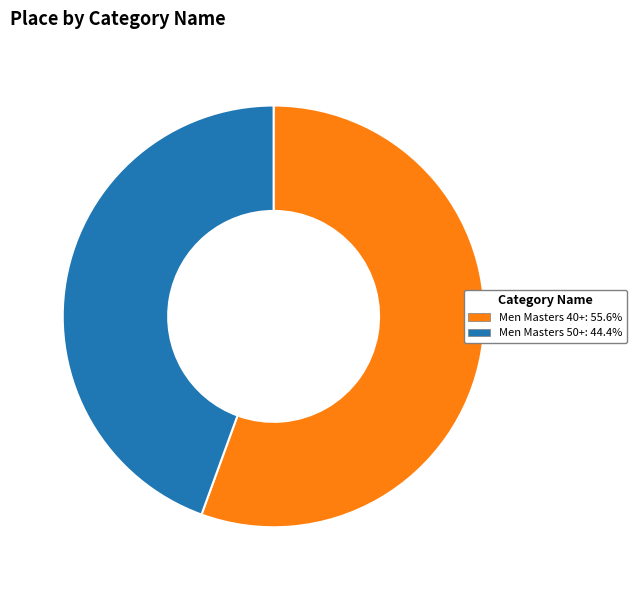

Does any single category account for the majority?

Yes